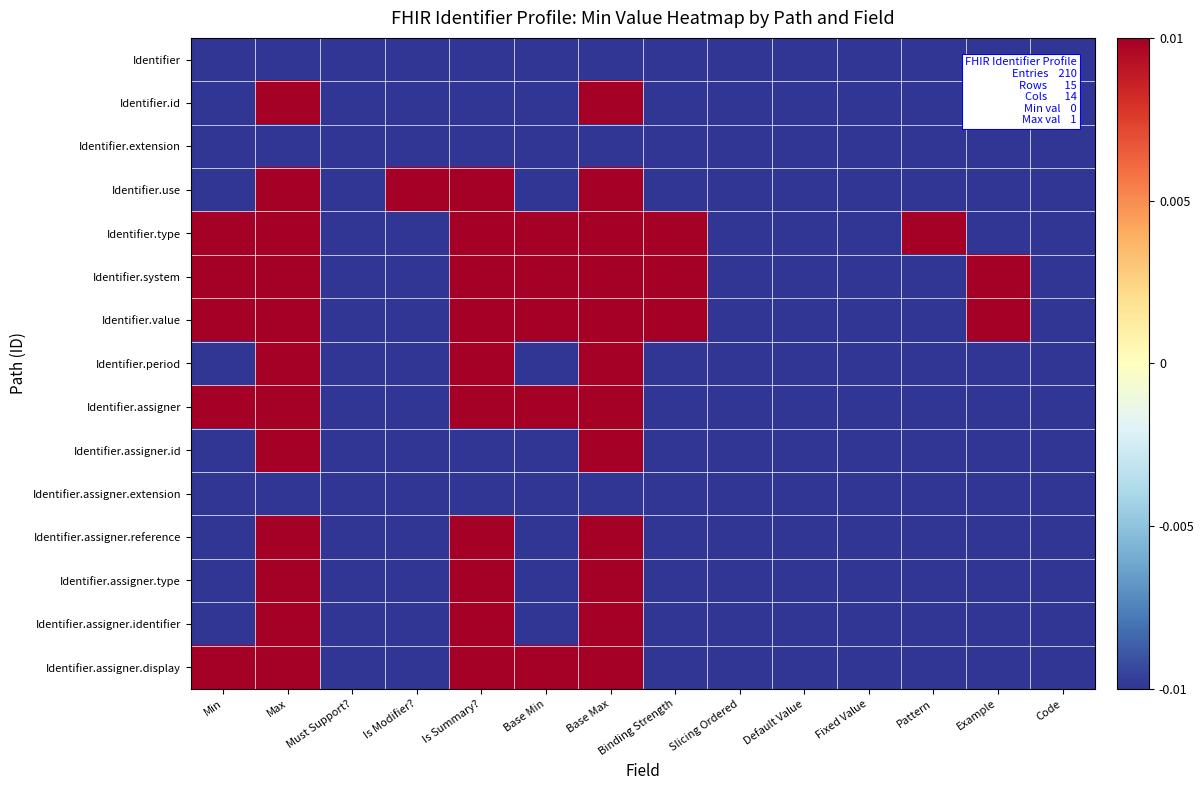

Which series has the largest total across all categories?

Identifier.type